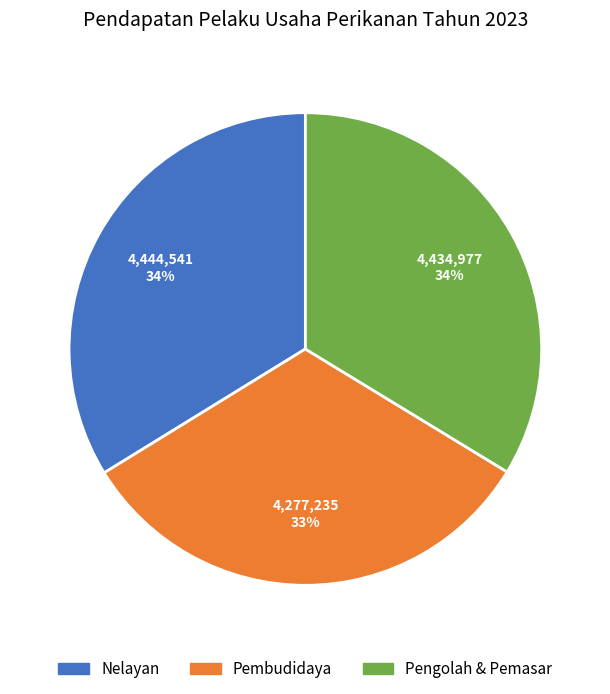

Does any single category account for the majority?

No